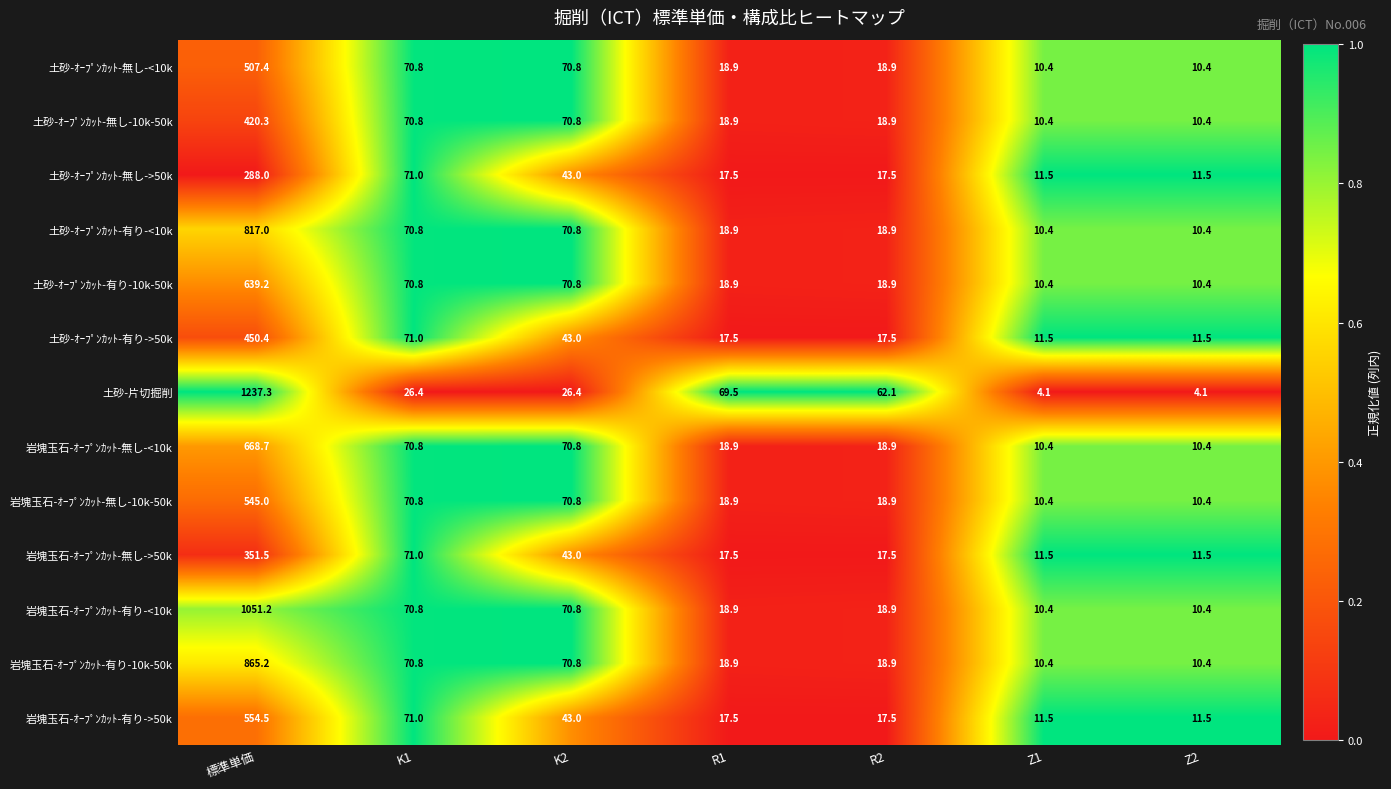

The 岩塊玉石-ｵｰﾌﾟﾝｶｯﾄ-有り-<10k series shows 18.9 at R2. True or false?

True